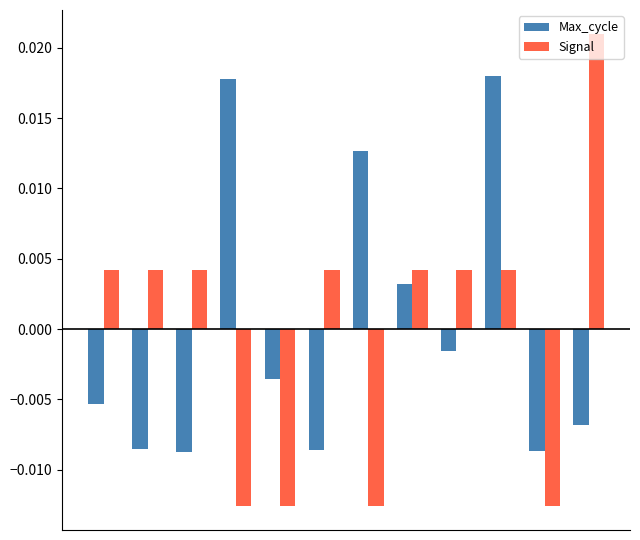

How many categories are shown in the chart?

12